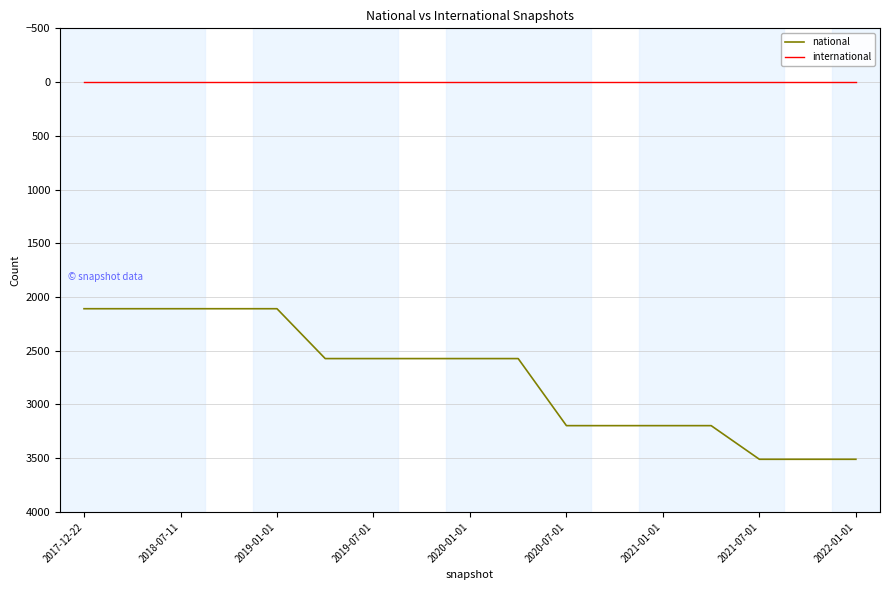

What is the difference between the maximum and minimum values in the national series?

1401